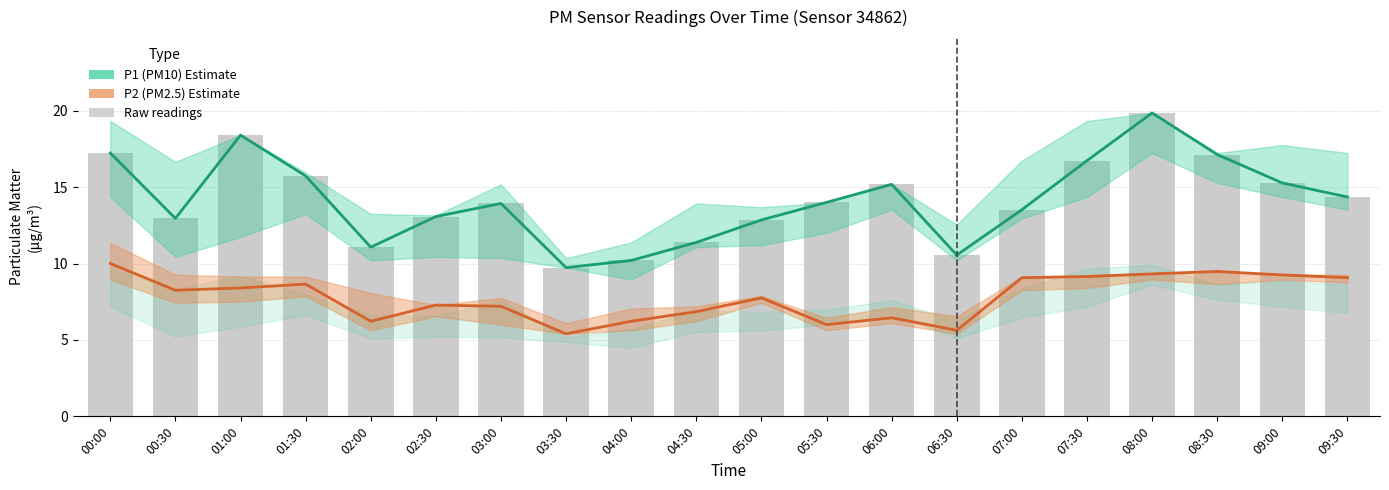

The P1 (PM10) Estimate series shows 4.8 at 03:00. True or false?

False